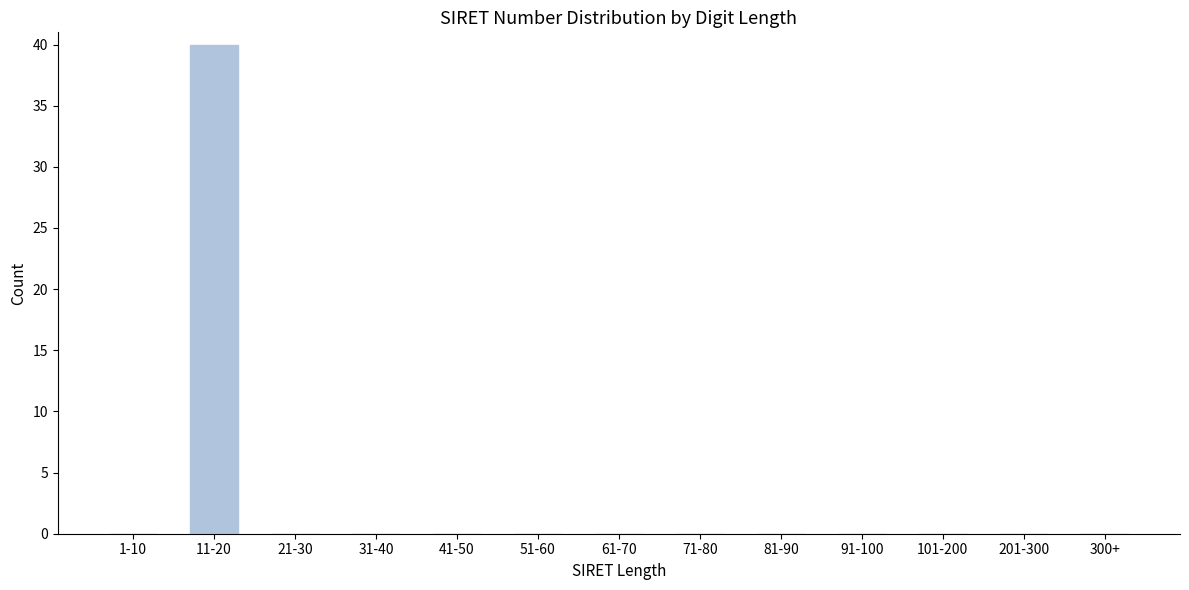

Reading left to right, extract all data points from this chart.

1-10=0	11-20=40	21-30=0	31-40=0	41-50=0	51-60=0	61-70=0	71-80=0	81-90=0	91-100=0	101-200=0	201-300=0	300+=0